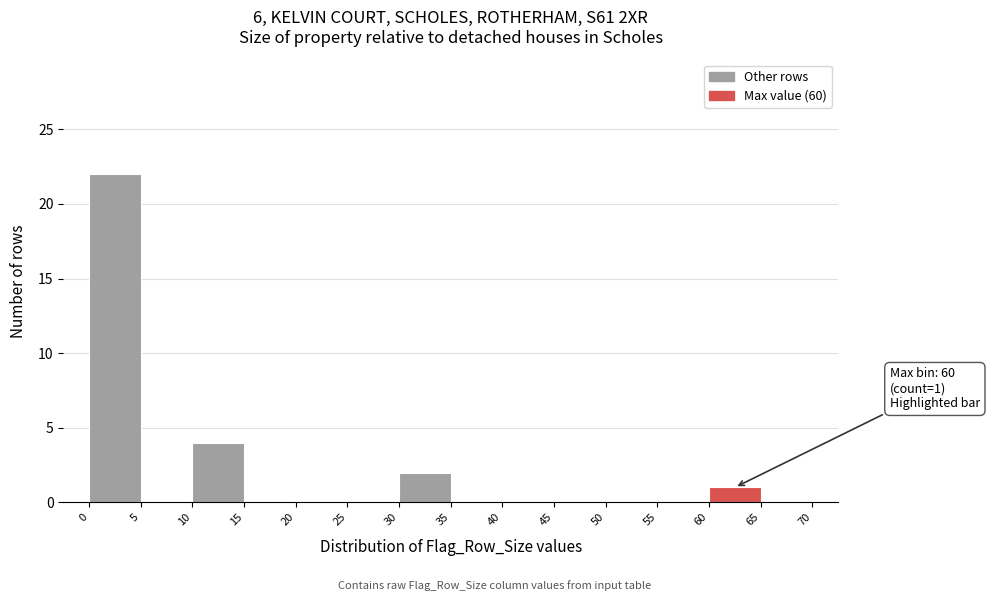

Over which range of the x-axis is the bar tallest?

0 to 5